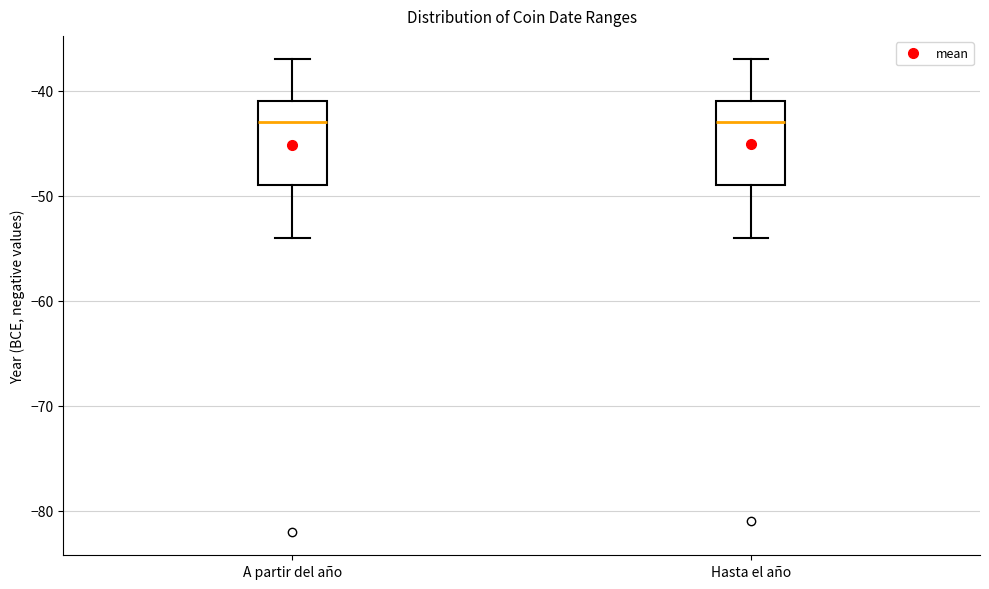

Reading left to right, transcribe this box plot: for each box, give where its median line is, the range the box spans, and where its two whiskers end, as read against the y-axis. The values are not printed on the chart, so give them approximately, as read against the axis.

A partir del año: median -43, box -49 to -41, whiskers -54 to -37
Hasta el año: median -43, box -49 to -41, whiskers -54 to -37